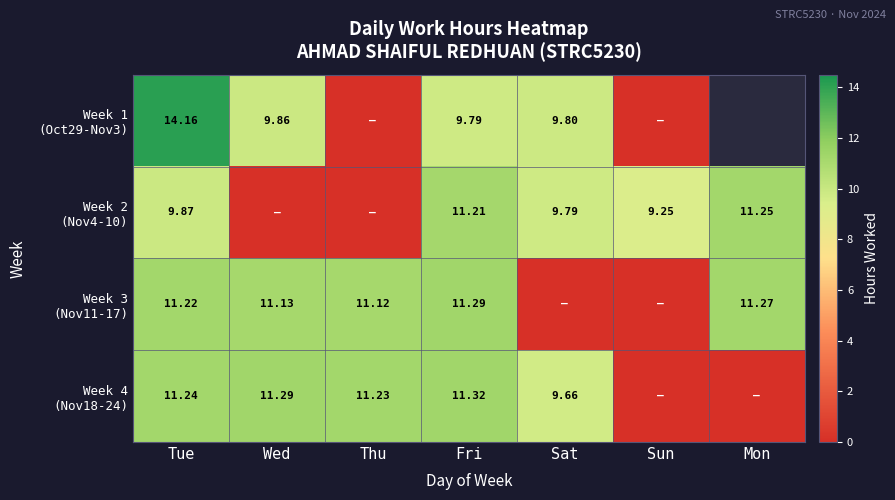

Where does the Week 2 (Nov4-10) series first go above 9?

Tue